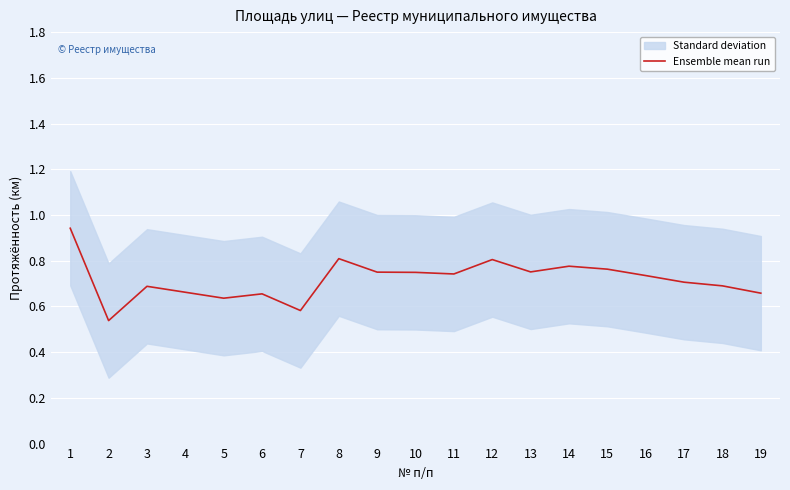

At which category does the chart reach its peak across all series?

1